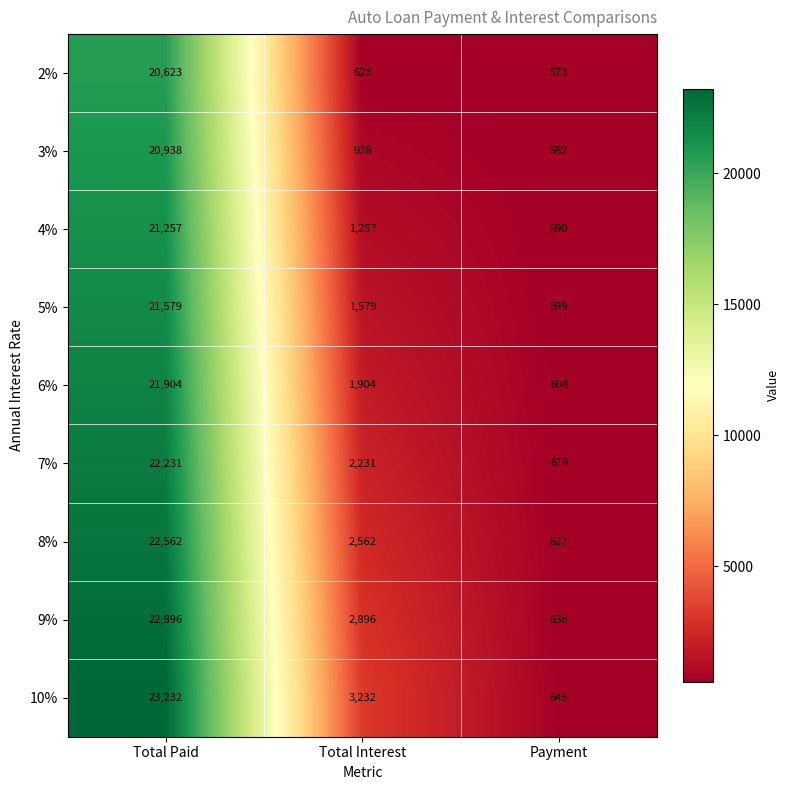

Which series has the largest range (max minus min)?

10%